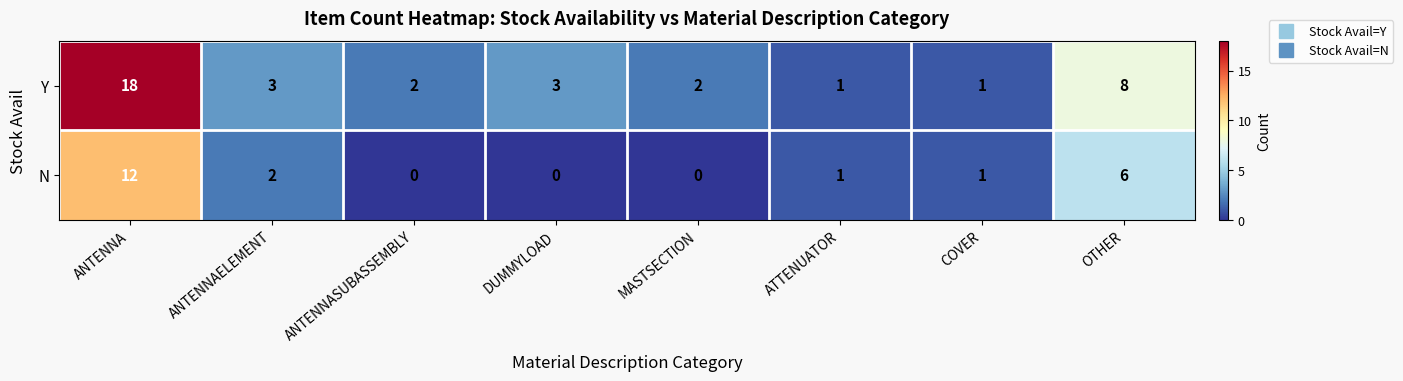

Rank the series by their average value, from highest to lowest.

Y, N